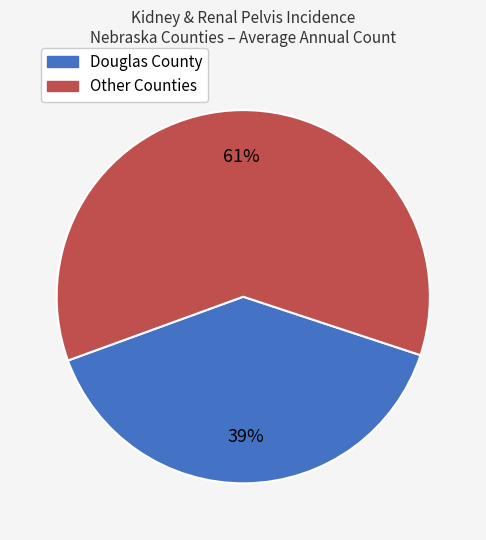

To the nearest percent, what portion does Other Counties represent?

61%